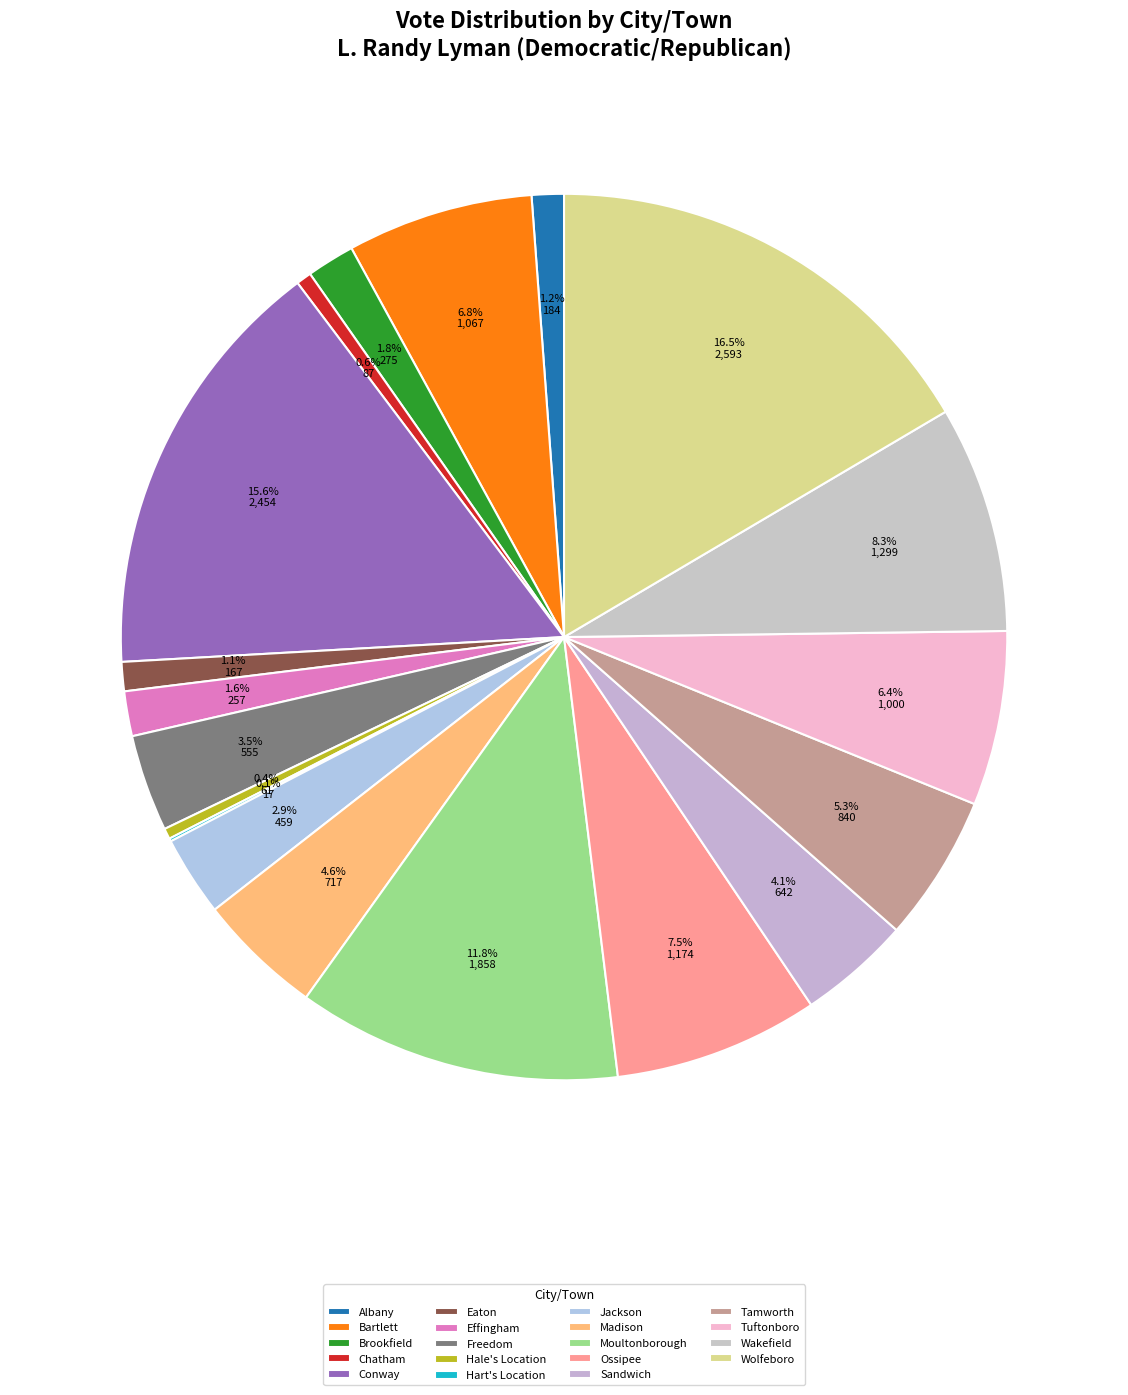

Which slice is the smallest?

Hart's Location